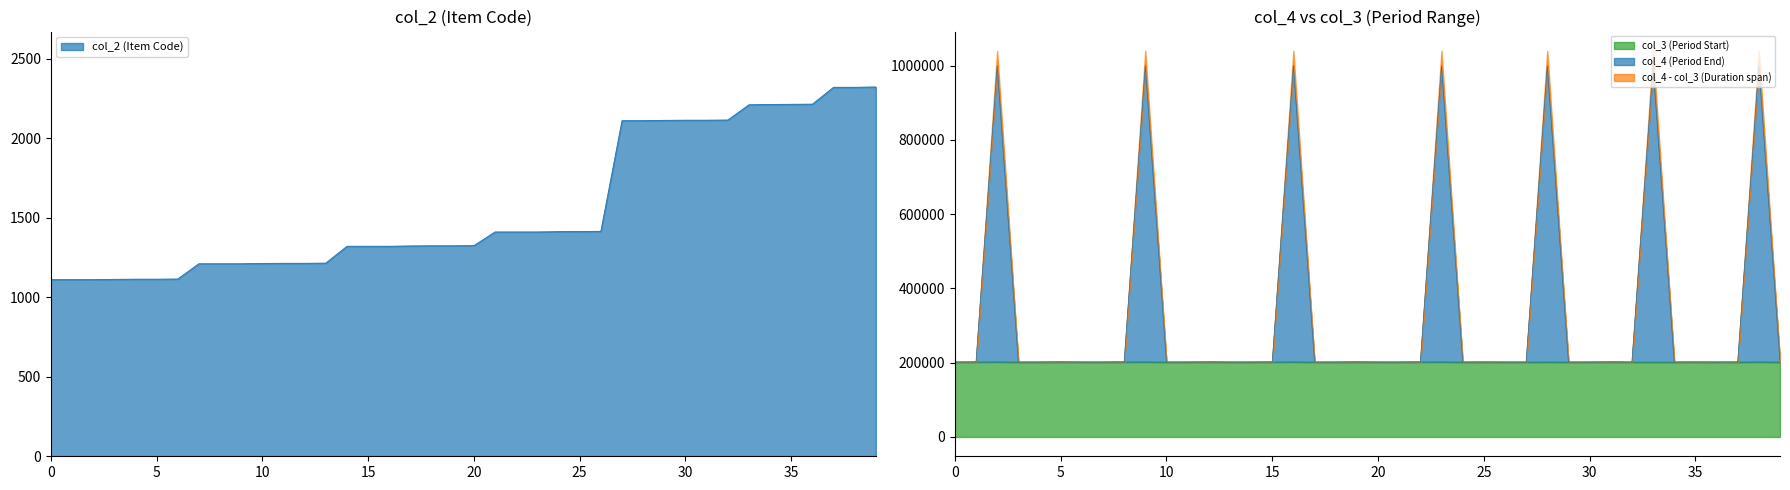

Which series has the widest spread of values?

col_4